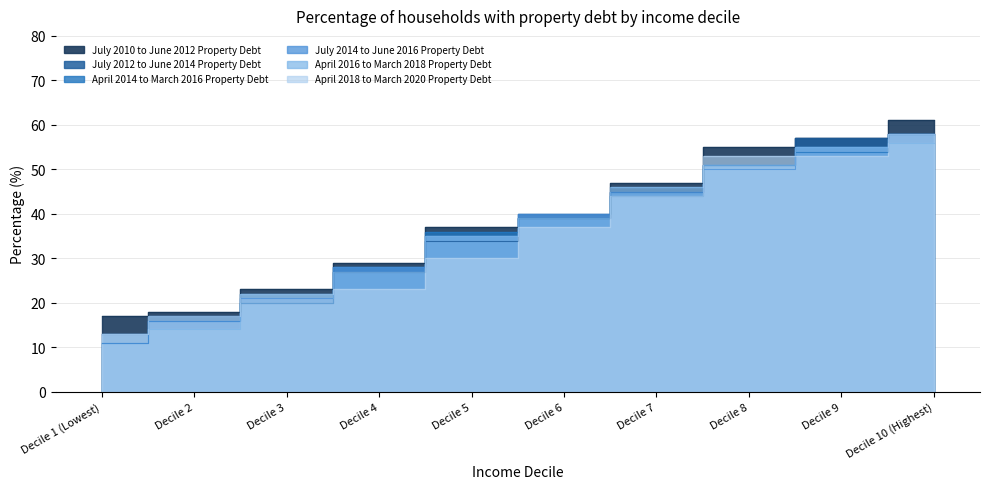

What position from the left is Decile 6?

6